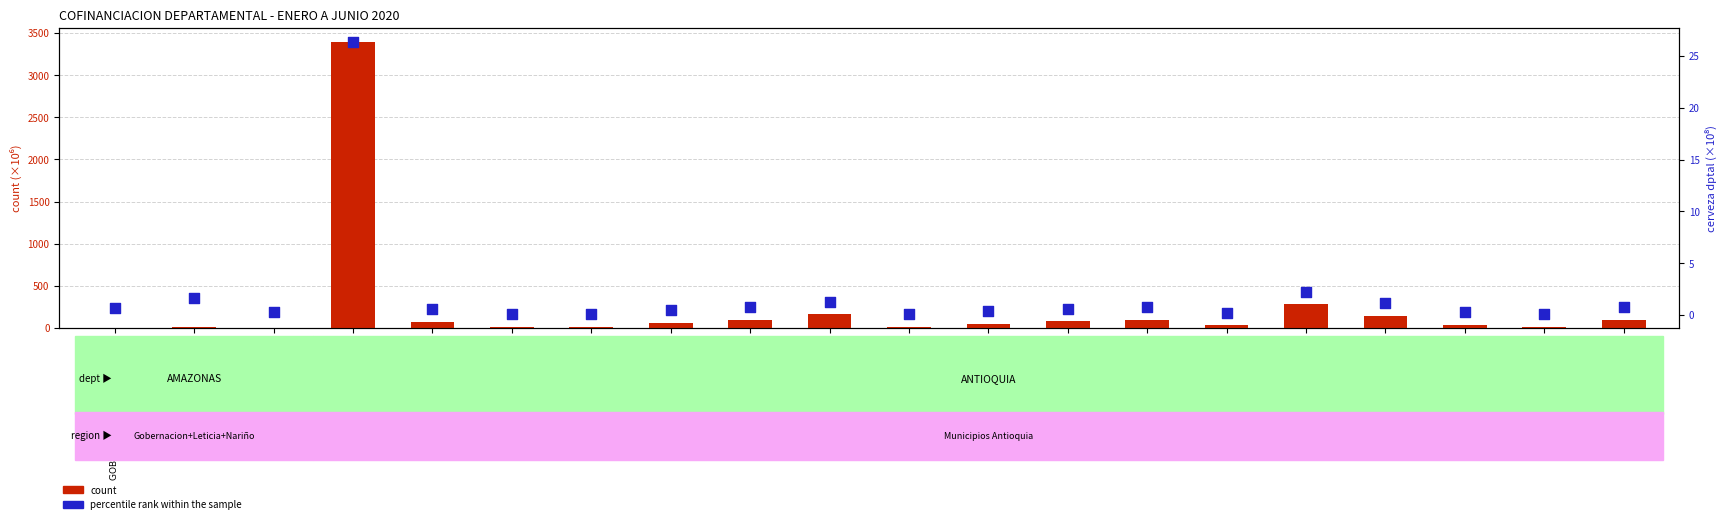

Which series contains the lowest Y value?

percentile rank within the sample